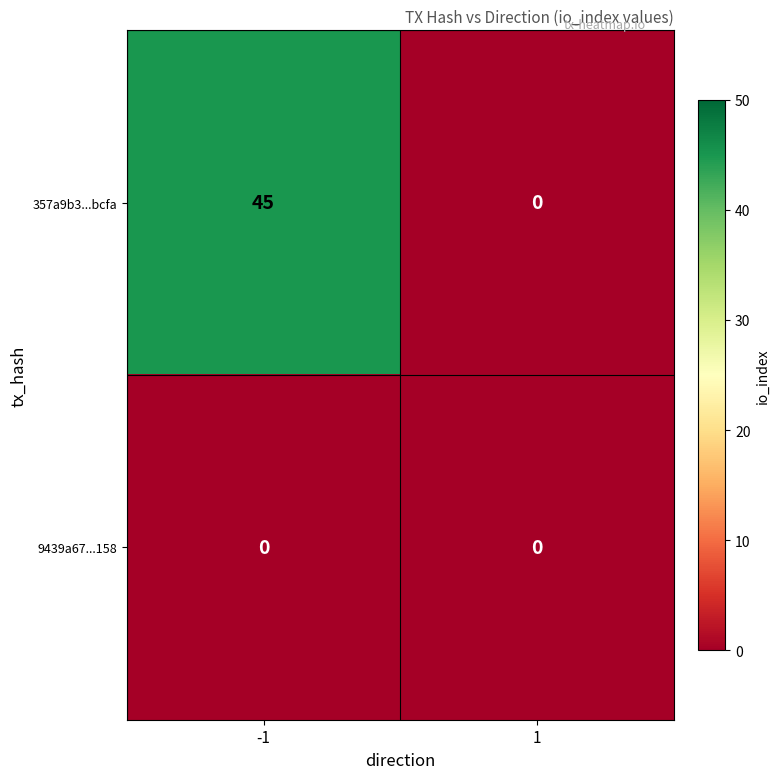

Which series has the largest range (max minus min)?

357a9b3...bcfa